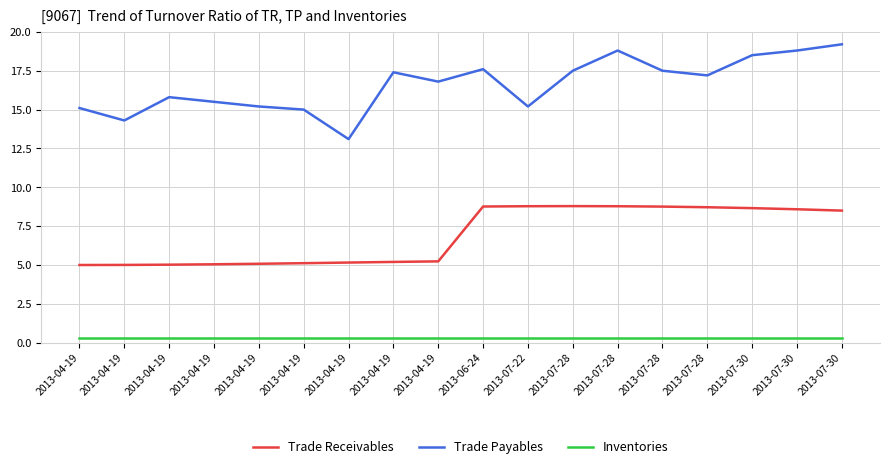

How many lines are shown in the chart?

3